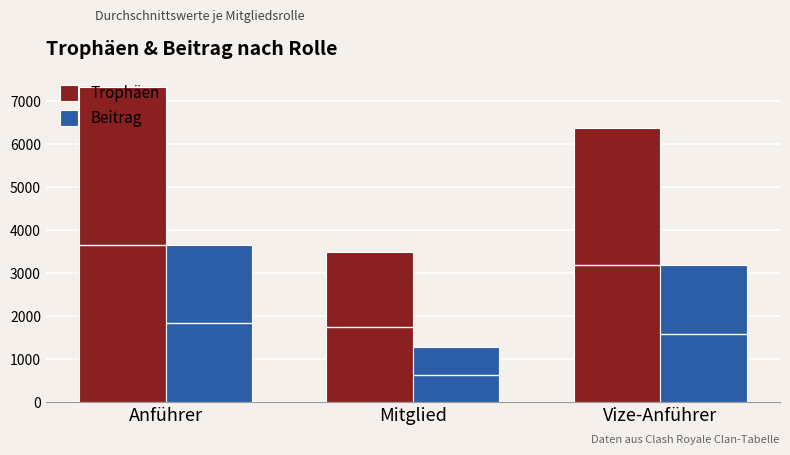

What is the value of the Trophäen bar at the 3rd from the left?

6367.5